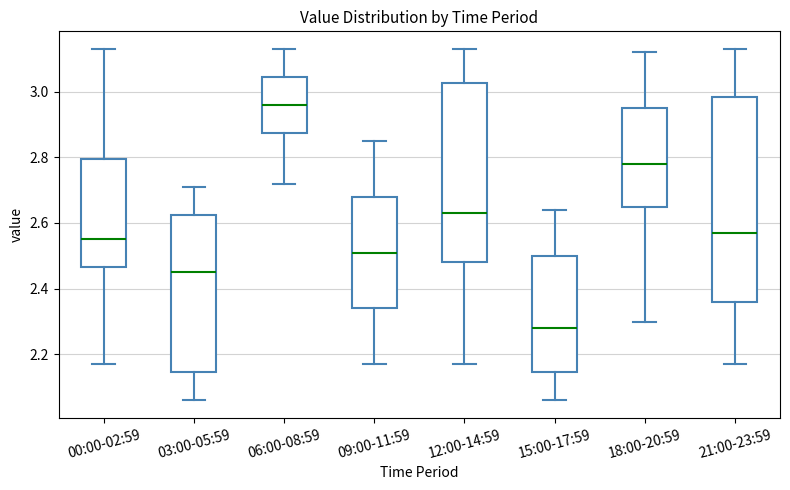

Reading left to right, read every box against the y-axis: the position of its median line, the range the box covers, and the ends of its whiskers. The values are not printed on the chart, so give them approximately, as read against the axis.

00:00-02:59: median 2.56, box 2.46 to 2.80, whiskers 2.18 to 3.14
03:00-05:59: median 2.46, box 2.14 to 2.62, whiskers 2.06 to 2.72
06:00-08:59: median 2.96, box 2.88 to 3.04, whiskers 2.72 to 3.14
09:00-11:59: median 2.52, box 2.34 to 2.68, whiskers 2.18 to 2.86
12:00-14:59: median 2.64, box 2.48 to 3.02, whiskers 2.18 to 3.14
15:00-17:59: median 2.28, box 2.14 to 2.50, whiskers 2.06 to 2.64
18:00-20:59: median 2.78, box 2.66 to 2.96, whiskers 2.30 to 3.12
21:00-23:59: median 2.58, box 2.36 to 2.98, whiskers 2.18 to 3.14